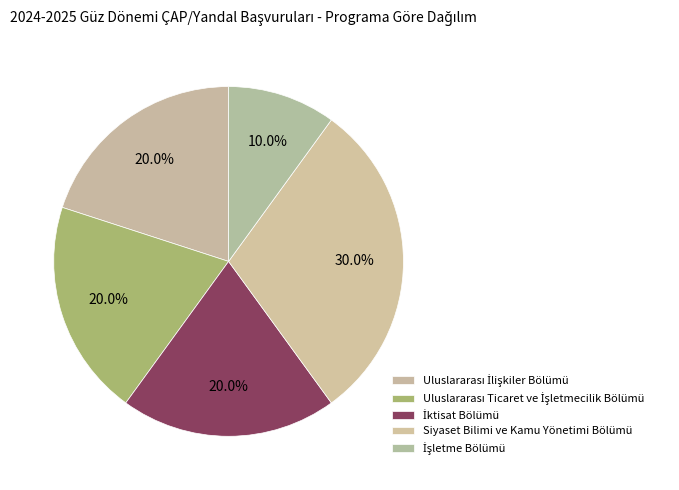

To the nearest percent, what percentage of the pie is Uluslararası İlişkiler Bölümü?

20%